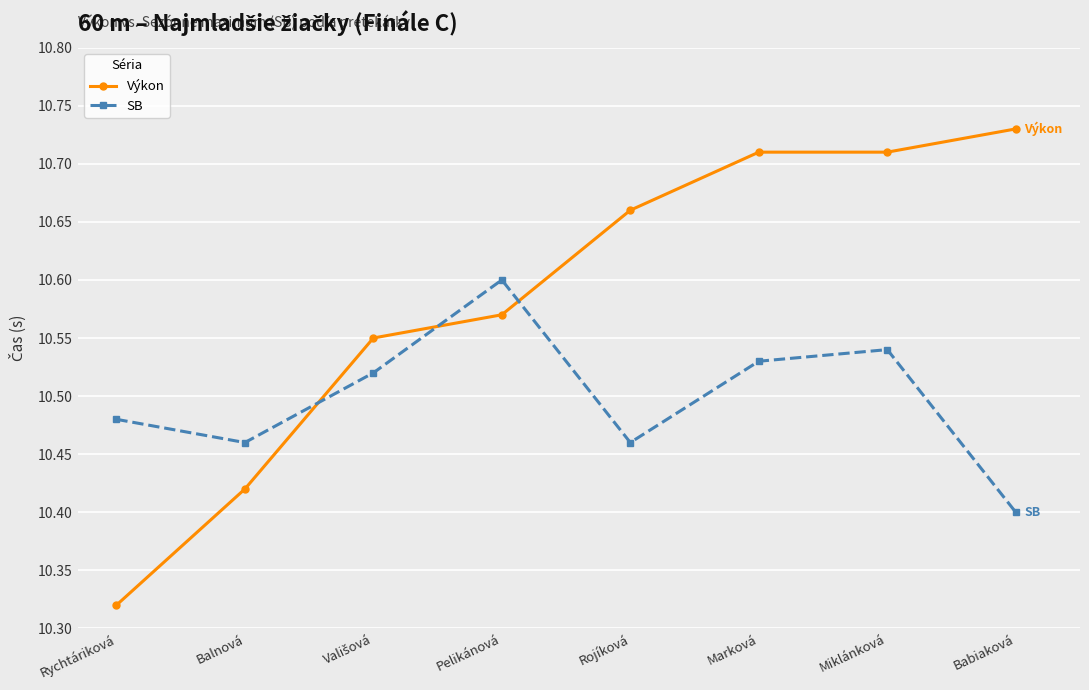

At which label is Výkon closest to 10?

Rychtáriková